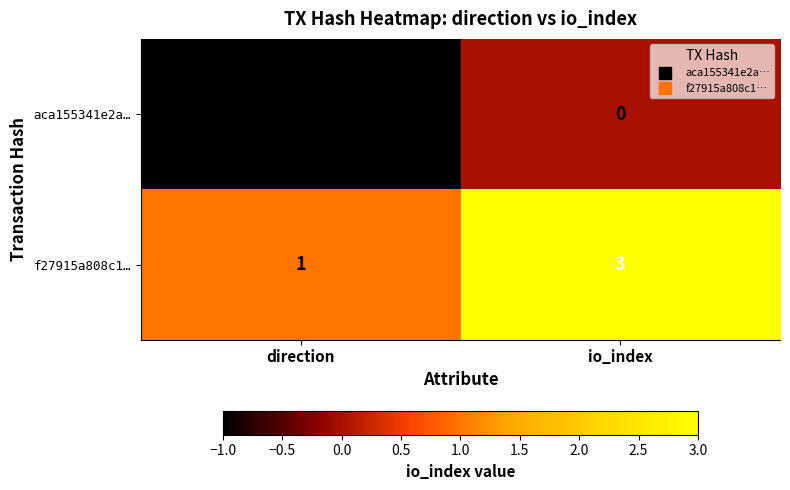

At which category is the sum across all series the highest?

io_index